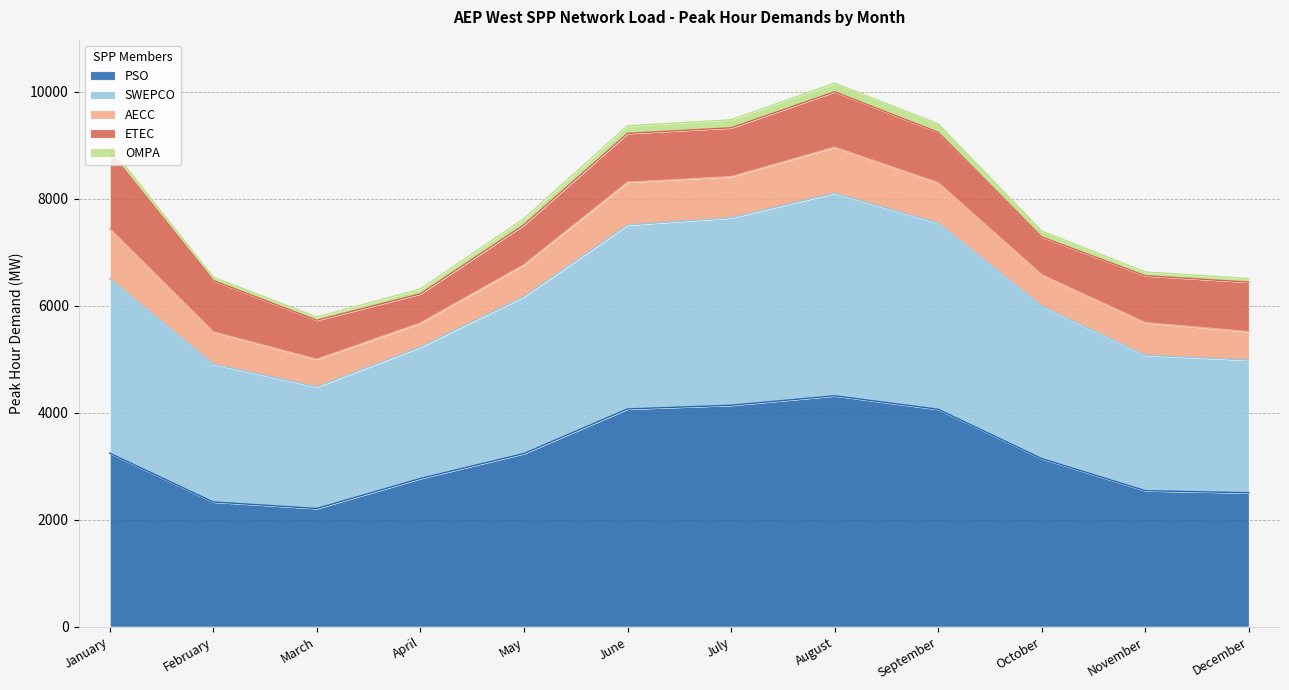

Which label corresponds to the smallest value in the chart?

March